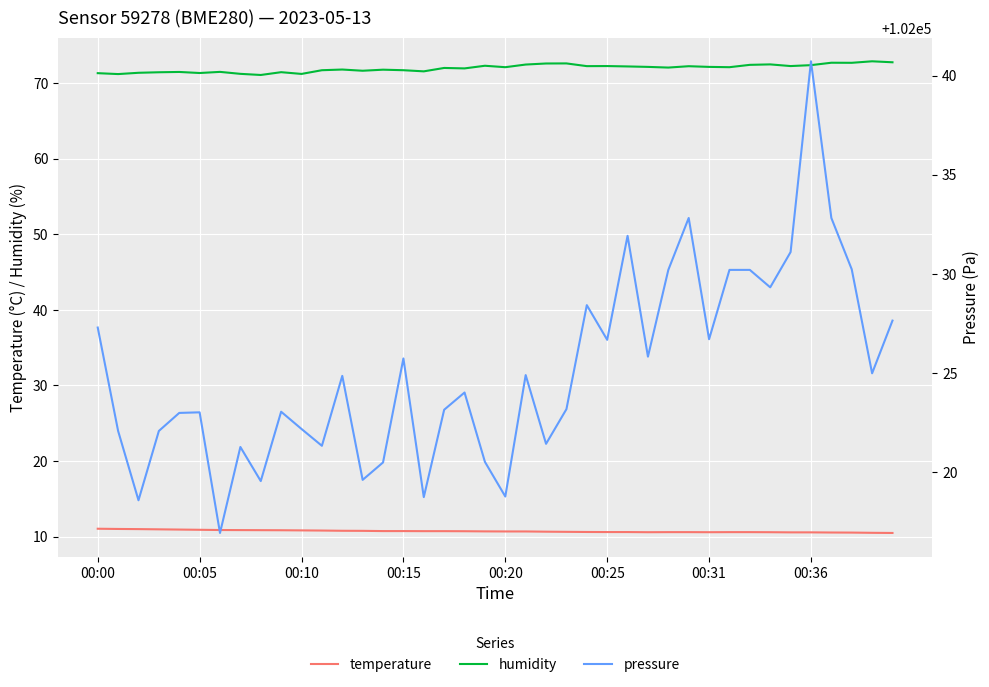

Where is temperature nearest to the value 10?

39